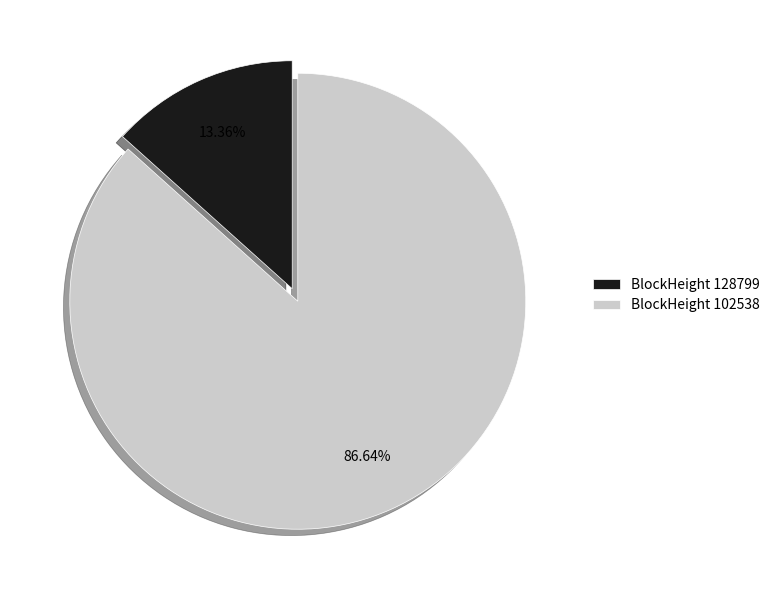

What is the ratio of the value at BlockHeight 102538 to the value at BlockHeight 128799?

6.5